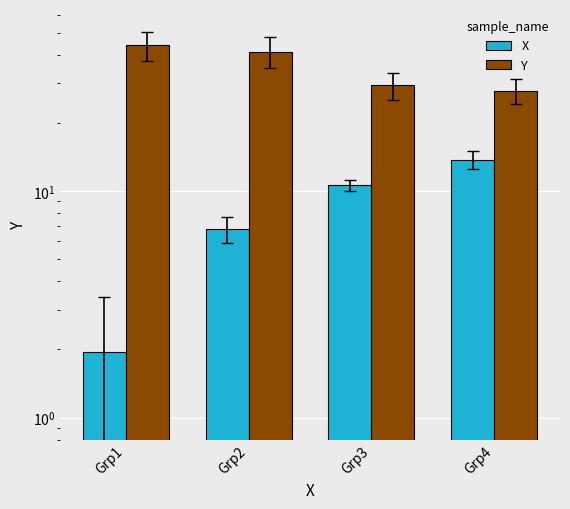

What is the value of the X bar at the 1st from the left?

1.9